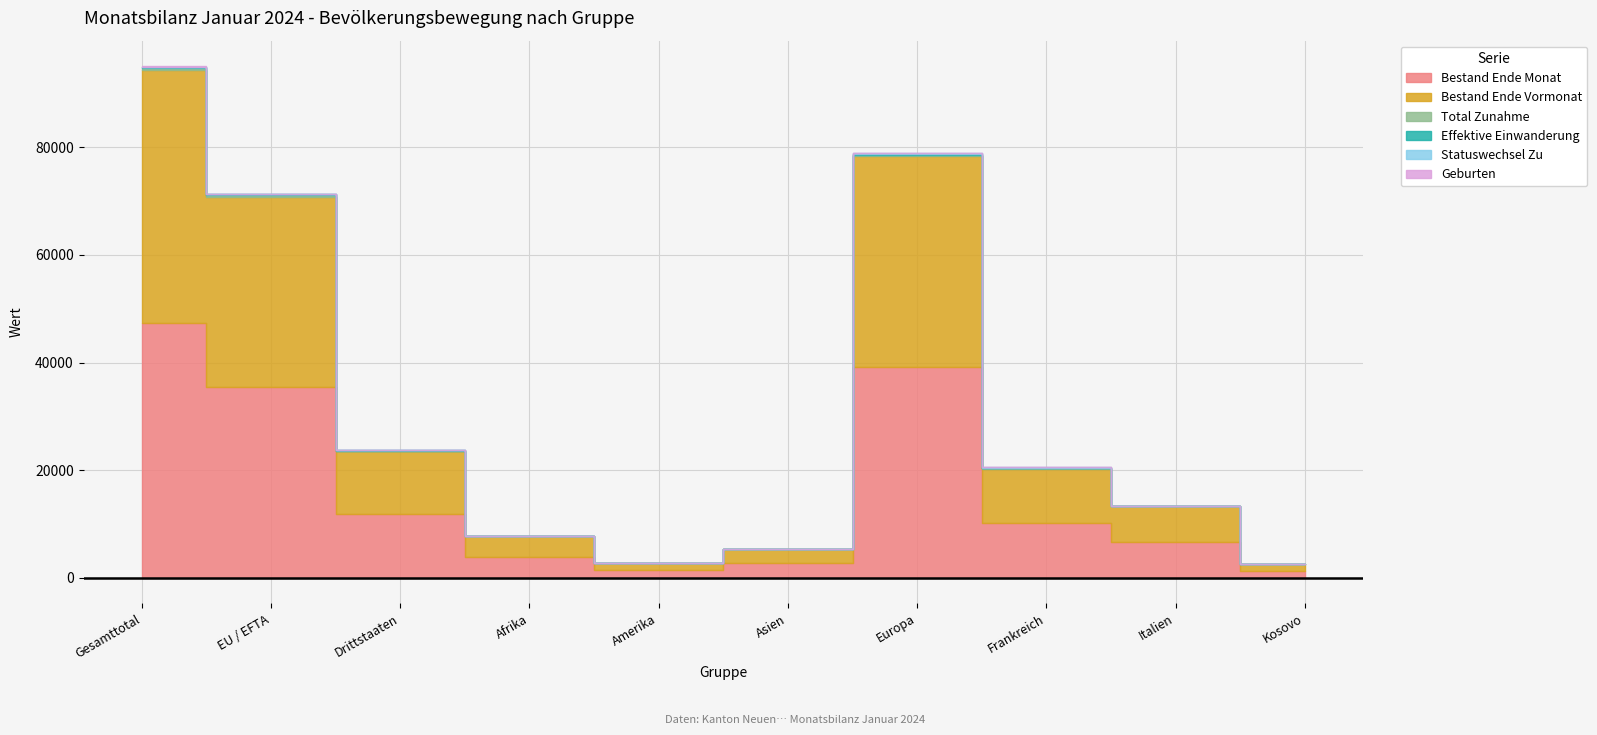

Reading left to right, list all the values displayed in this chart.

Bestand Ende Monat: Gesamttotal=47274	EU / EFTA=35483	Drittstaaten=11791	Afrika=3891	Amerika=1406	Asien=2668	Europa=39256	Frankreich=10164	Italien=6648	Kosovo=1273
Bestand Ende Vormonat: Gesamttotal=47045	EU / EFTA=35335	Drittstaaten=11710	Afrika=3858	Amerika=1402	Asien=2641	Europa=39091	Frankreich=10068	Italien=6651	Kosovo=1264
Total Zunahme: Gesamttotal=396	EU / EFTA=284	Drittstaaten=112	Afrika=44	Amerika=14	Asien=28	Europa=310	Frankreich=152	Italien=22	Kosovo=8
Effektive Einwanderung: Gesamttotal=226	EU / EFTA=173	Drittstaaten=53	Afrika=24	Amerika=9	Asien=10	Europa=183	Frankreich=102	Italien=15	Kosovo=1
Statuswechsel Zu: Gesamttotal=67	EU / EFTA=58	Drittstaaten=9	Afrika=2	Amerika=1	Asien=4	Europa=60	Frankreich=25	Italien=3	Kosovo=2
Geburten: Gesamttotal=54	EU / EFTA=35	Drittstaaten=19	Afrika=4	Amerika=3	Asien=5	Europa=42	Frankreich=17	Italien=4	Kosovo=5